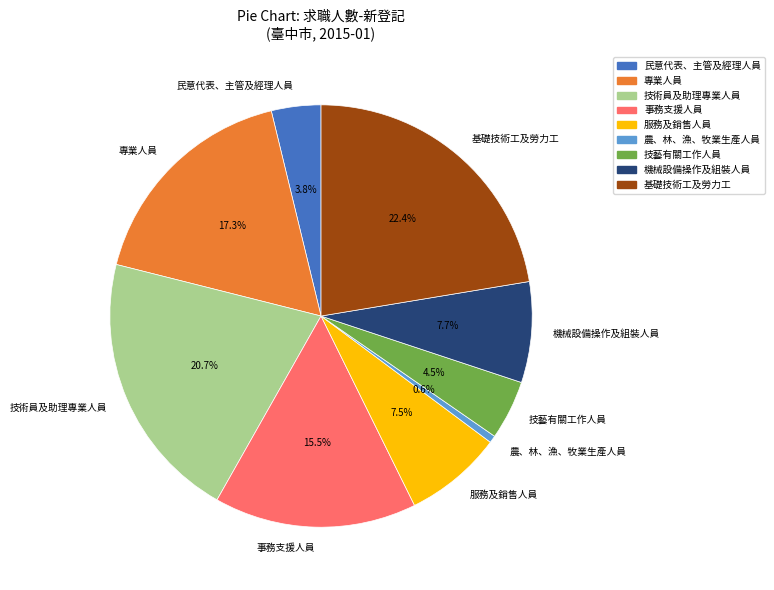

To the nearest percent, what is the average slice percentage?

11%